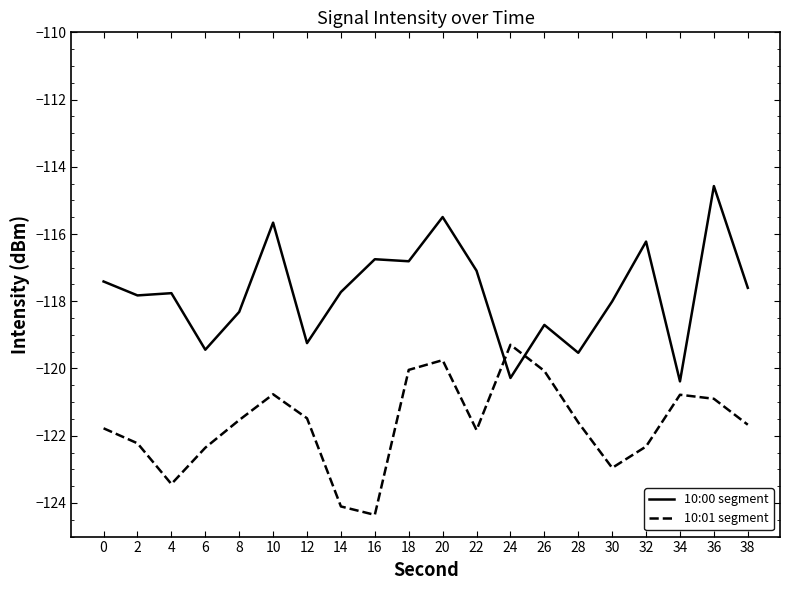

Which label corresponds to the largest value in the chart?

36